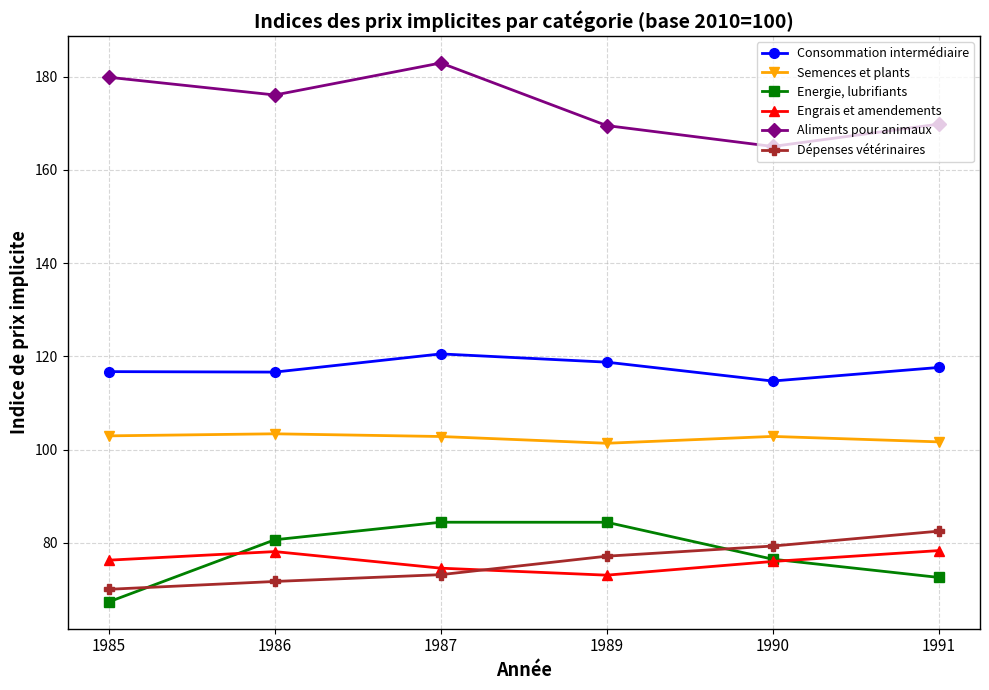

Between 1985 and 1986, which series saw the biggest shift?

Energie, lubrifiants